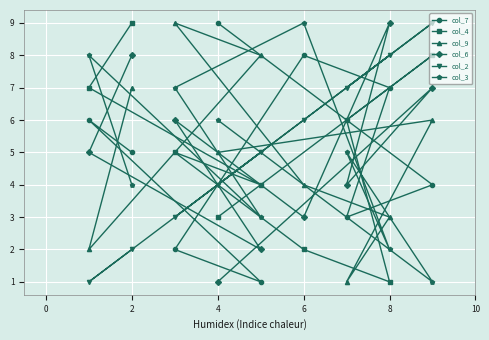

What is the difference between the maximum and minimum values in the col_3 series?

8